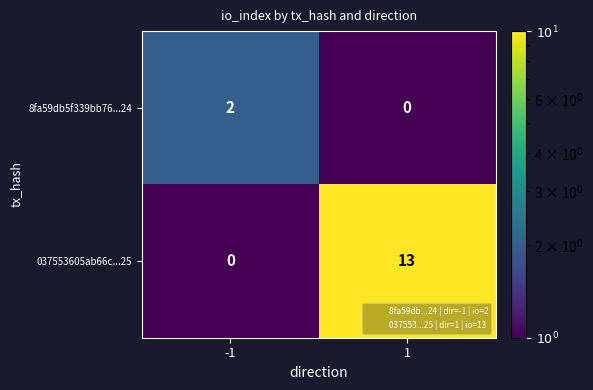

Which series has the widest spread of values?

037553605ab66c...25